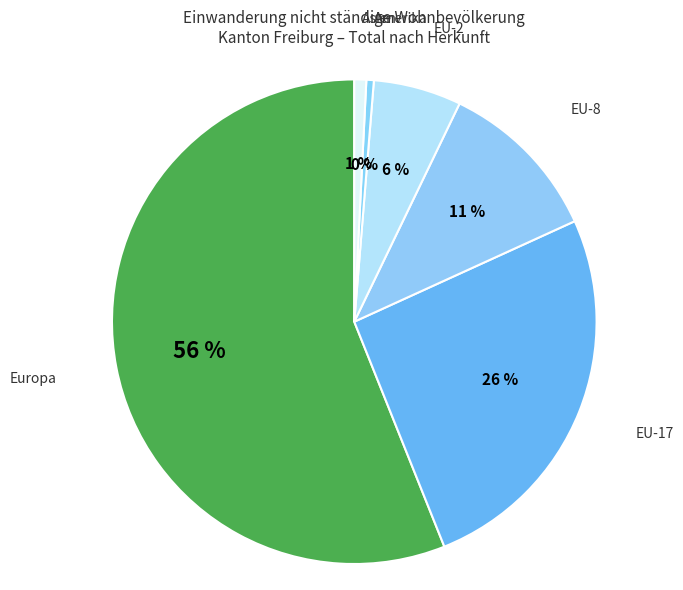

What is the ratio of the value at Europa to the value at Amerika?

112.8